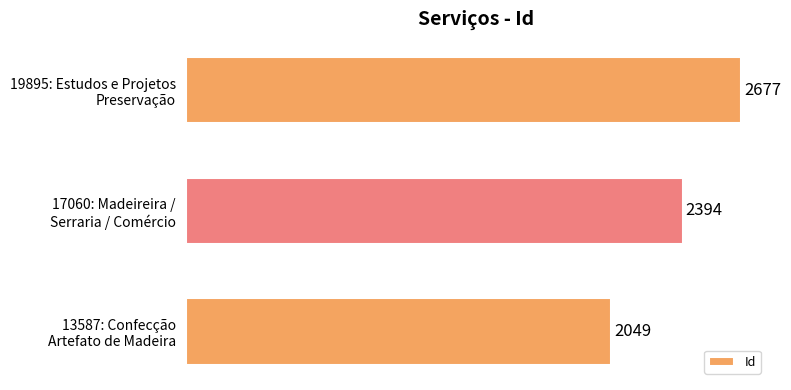

What is the smallest value displayed?

2049